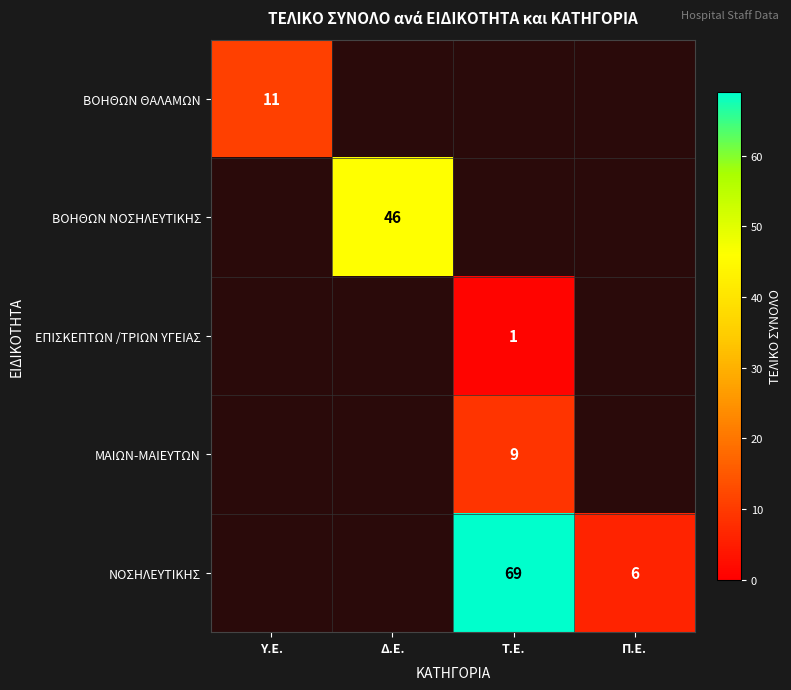

What is the greatest value displayed?

69.0